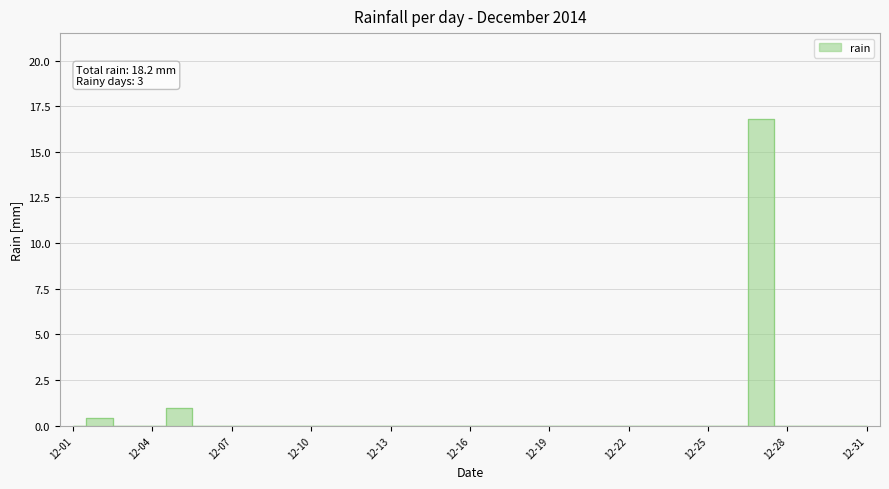

Reading left to right, extract all data points from this chart.

2014-12-01=0.0	2014-12-02=0.4	2014-12-03=0.0	2014-12-04=0.0	2014-12-05=1.0	2014-12-06=0.0	2014-12-07=0.0	2014-12-08=0.0	2014-12-09=0.0	2014-12-10=0.0	2014-12-11=0.0	2014-12-12=0.0	2014-12-13=0.0	2014-12-14=0.0	2014-12-15=0.0	2014-12-16=0.0	2014-12-17=0.0	2014-12-18=0.0	2014-12-19=0.0	2014-12-20=0.0	2014-12-21=0.0	2014-12-22=0.0	2014-12-23=0.0	2014-12-24=0.0	2014-12-25=0.0	2014-12-26=0.0	2014-12-27=16.8	2014-12-28=0.0	2014-12-29=0.0	2014-12-30=0.0	2014-12-31=0.0